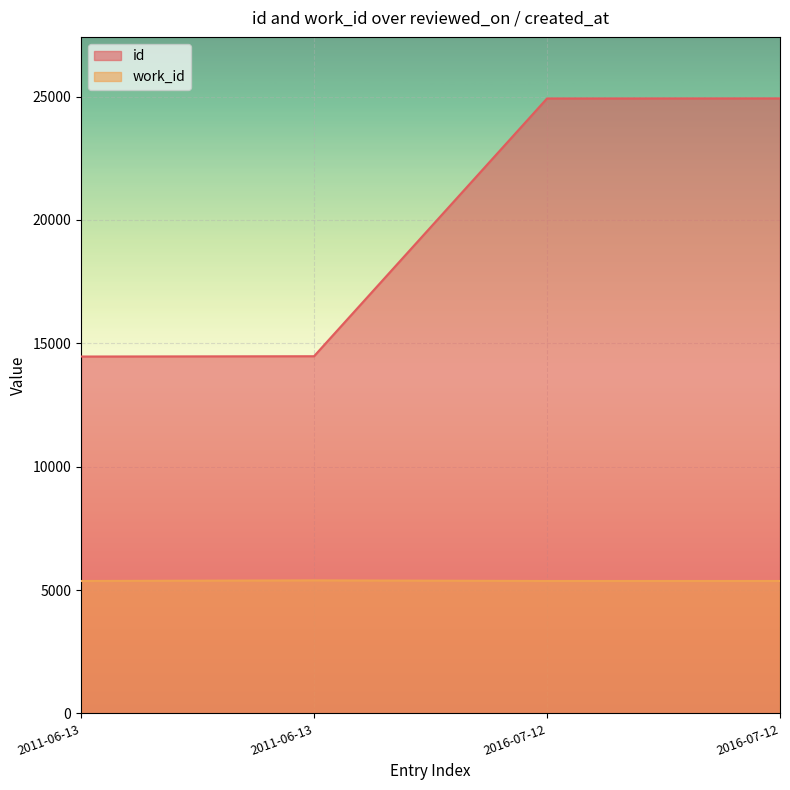

What are all the series names shown in the legend?

id, work_id